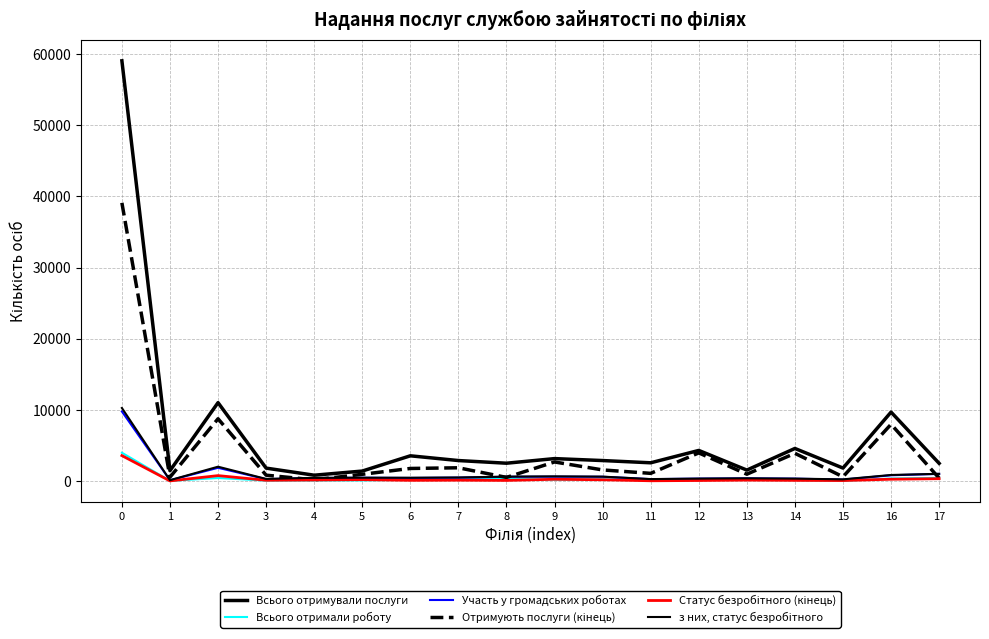

Reading left to right, transcribe all the data shown in this chart.

Всього отримували послуги: 0=59050	1=1490	2=11047	3=1853	4=857	5=1439	6=3581	7=2915	8=2541	9=3189	10=2915	11=2600	12=4336	13=1576	14=4614	15=1858	16=9718	17=2521
Всього отримали роботу: 0=4013	1=65	2=466	3=100	4=127	5=126	6=222	7=274	8=399	9=223	10=296	11=176	12=234	13=187	14=175	15=71	16=391	17=481
Участь у громадських роботах: 0=9810	1=153	2=1897	3=305	4=458	5=498	6=471	7=515	8=636	9=648	10=638	11=302	12=375	13=414	14=371	15=242	16=847	17=1040
Отримують послуги (кінець): 0=39107	1=580	2=8784	3=862	4=206	5=983	6=1804	7=1900	8=548	9=2716	10=1598	11=1117	12=3991	13=999	14=3929	15=637	16=8009	17=444
Статус безробітного (кінець): 0=3610	1=56	2=799	3=147	4=186	5=236	6=139	7=161	8=125	9=286	10=215	11=75	12=115	13=171	14=132	15=106	16=293	17=368
з них, статус безробітного: 0=10298	1=157	2=2052	3=336	4=488	5=507	6=501	7=539	8=657	9=696	10=657	11=312	12=381	13=421	14=378	15=274	16=889	17=1053